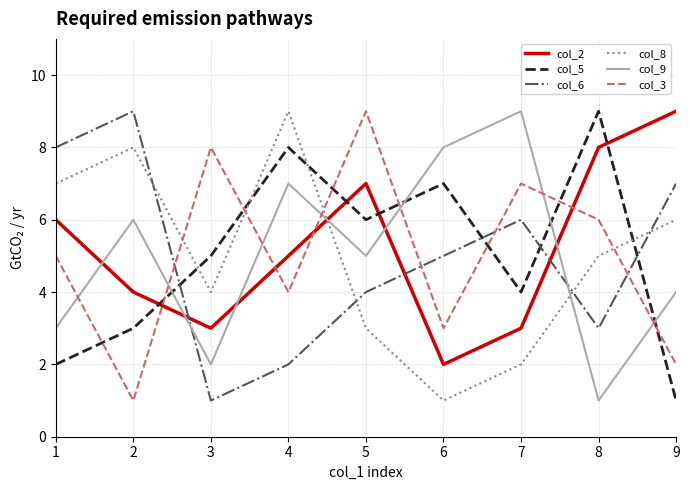

True or false: col_6 has a value of 6 at 7.

True